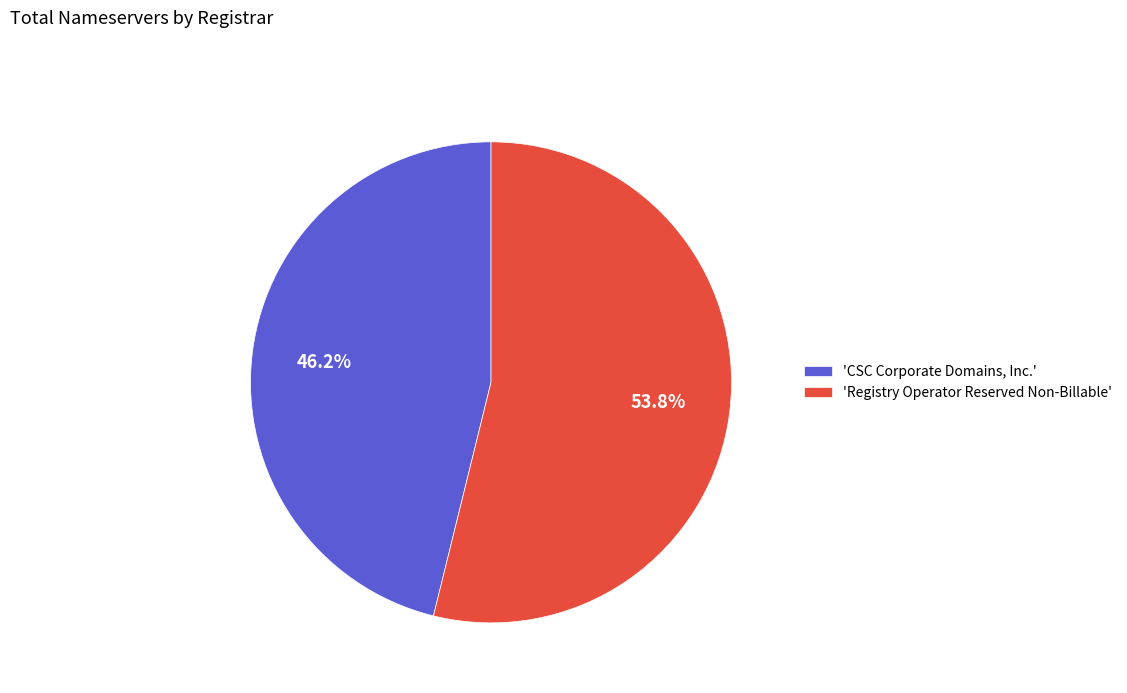

Count the number of slices in the pie.

2